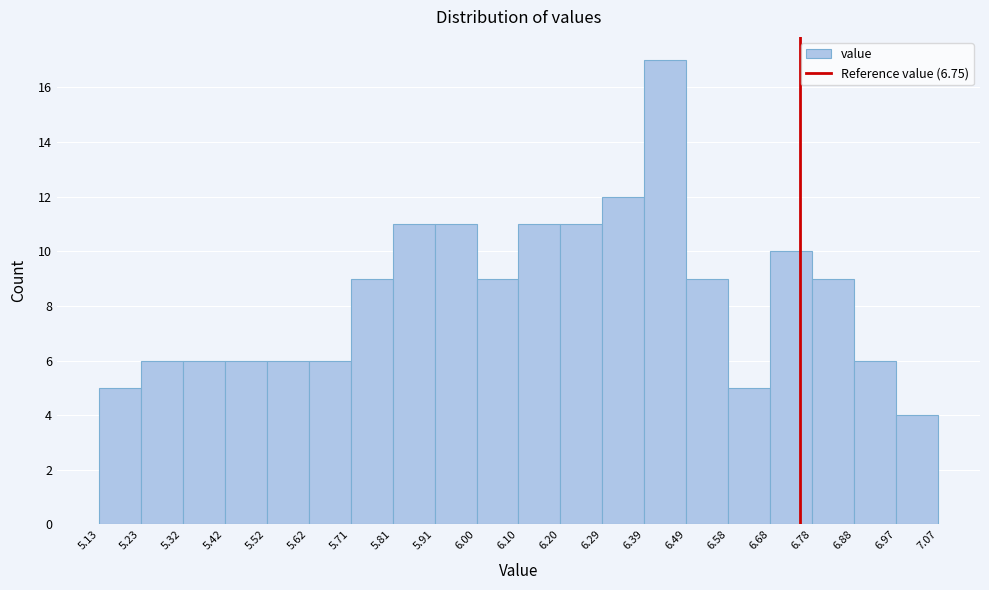

Over which range of the x-axis is the bar tallest?

6.39 to 6.49